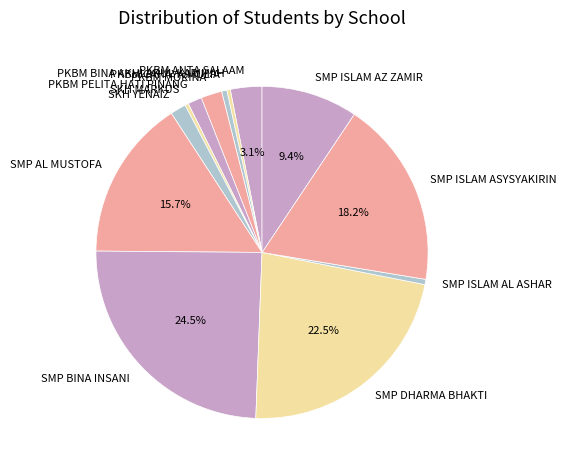

Combined, do SMP BINA INSANI and PKBM MORINA account for over 50%?

No